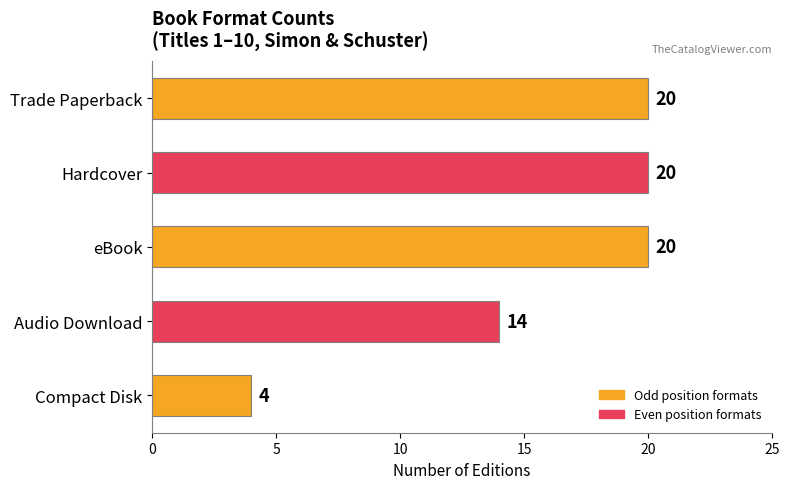

Which has a higher value, Hardcover or Audio Download?

Hardcover